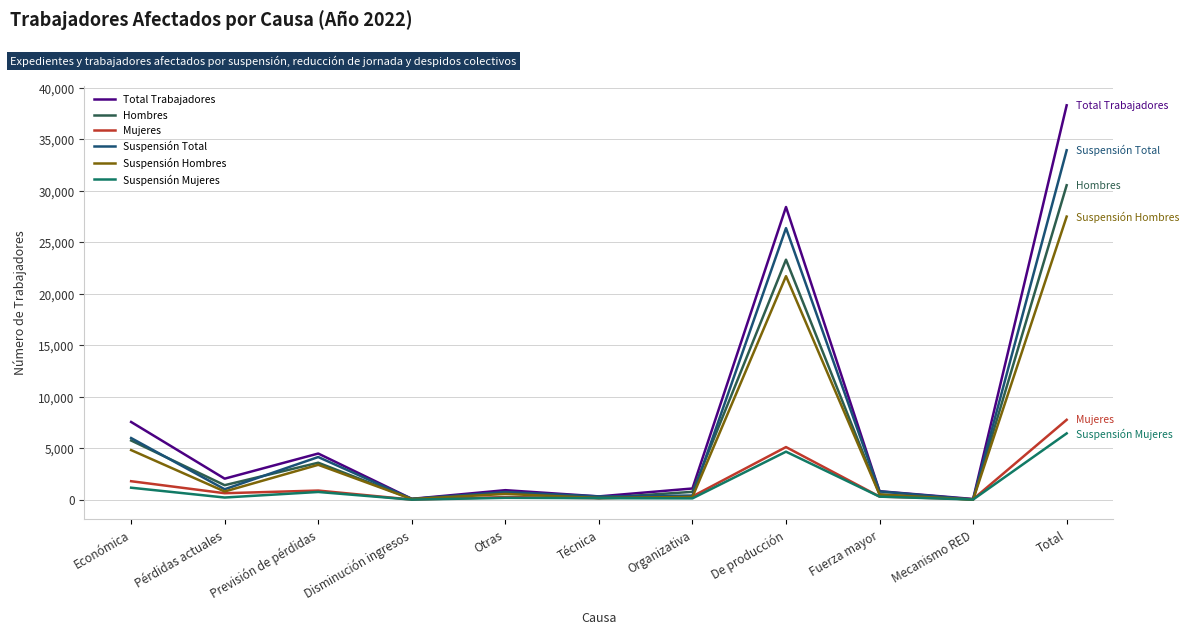

Which category has the highest value in the Suspensión Total series?

Total